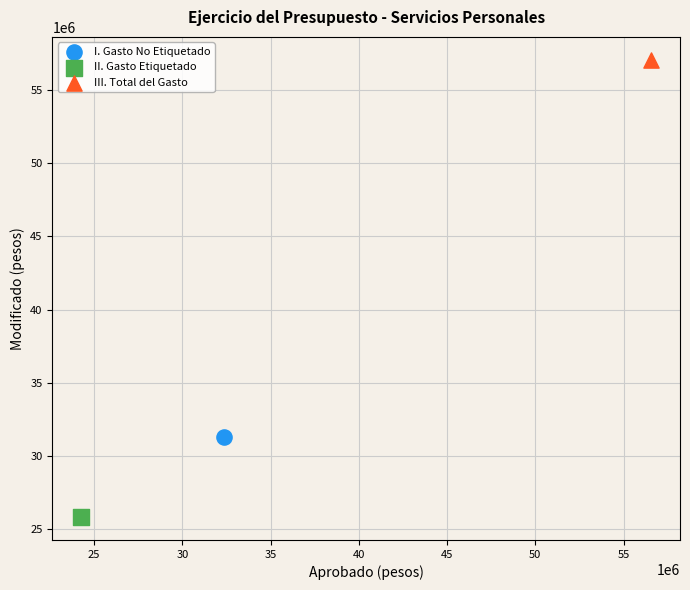

Which series reaches the maximum Y coordinate?

III. Total del Gasto